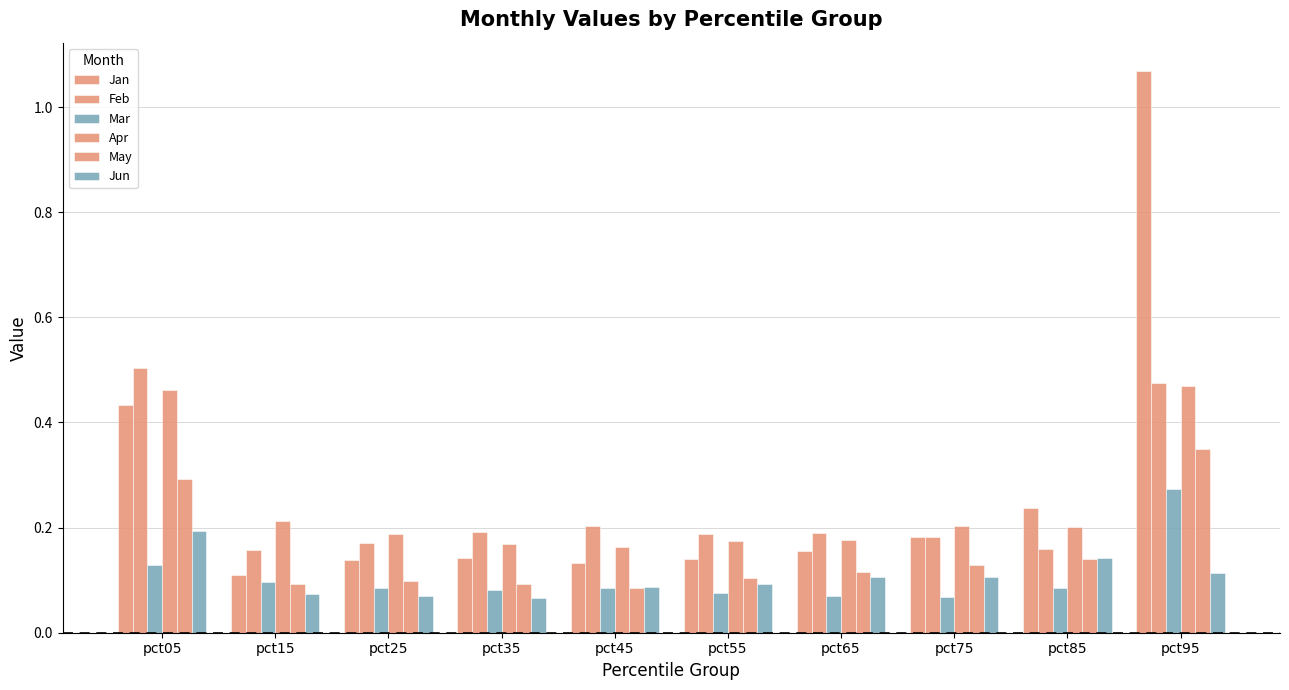

Does the chart contain any negative values?

No